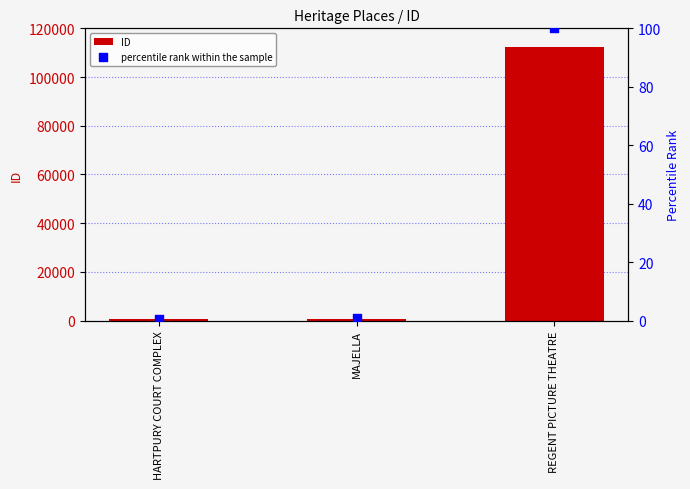

Which series has the largest Y range (max minus min)?

ID